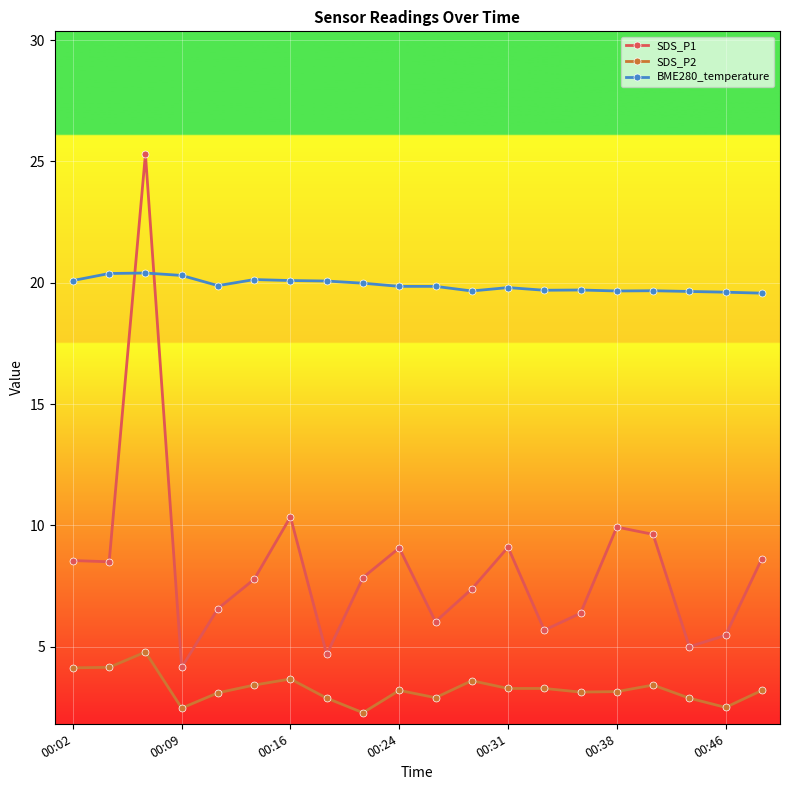

What is the maximum value for SDS_P2?

4.8